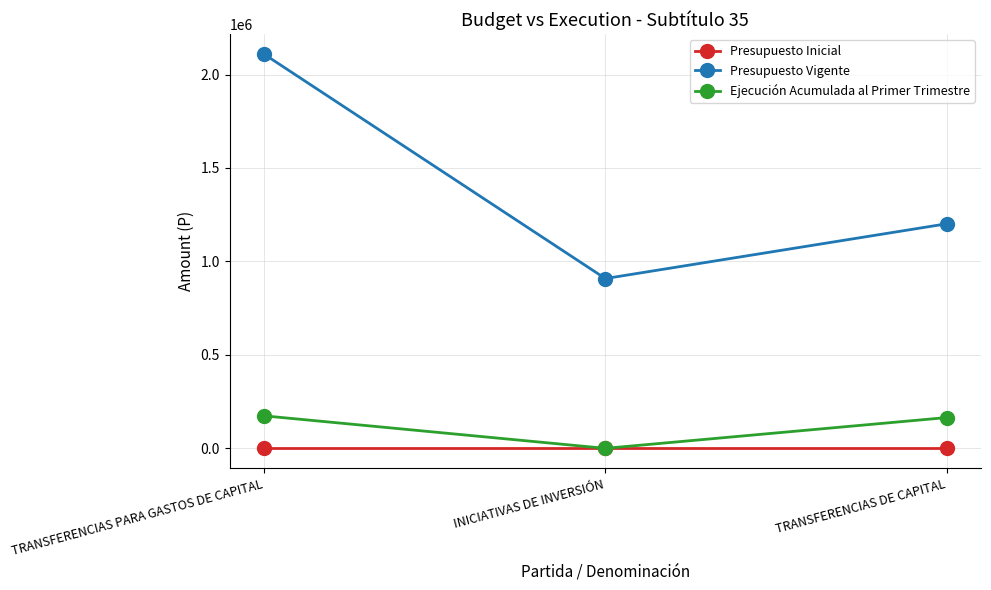

The Ejecución Acumulada al Primer Trimestre series shows 174049 at TRANSFERENCIAS PARA GASTOS DE CAPITAL. True or false?

True